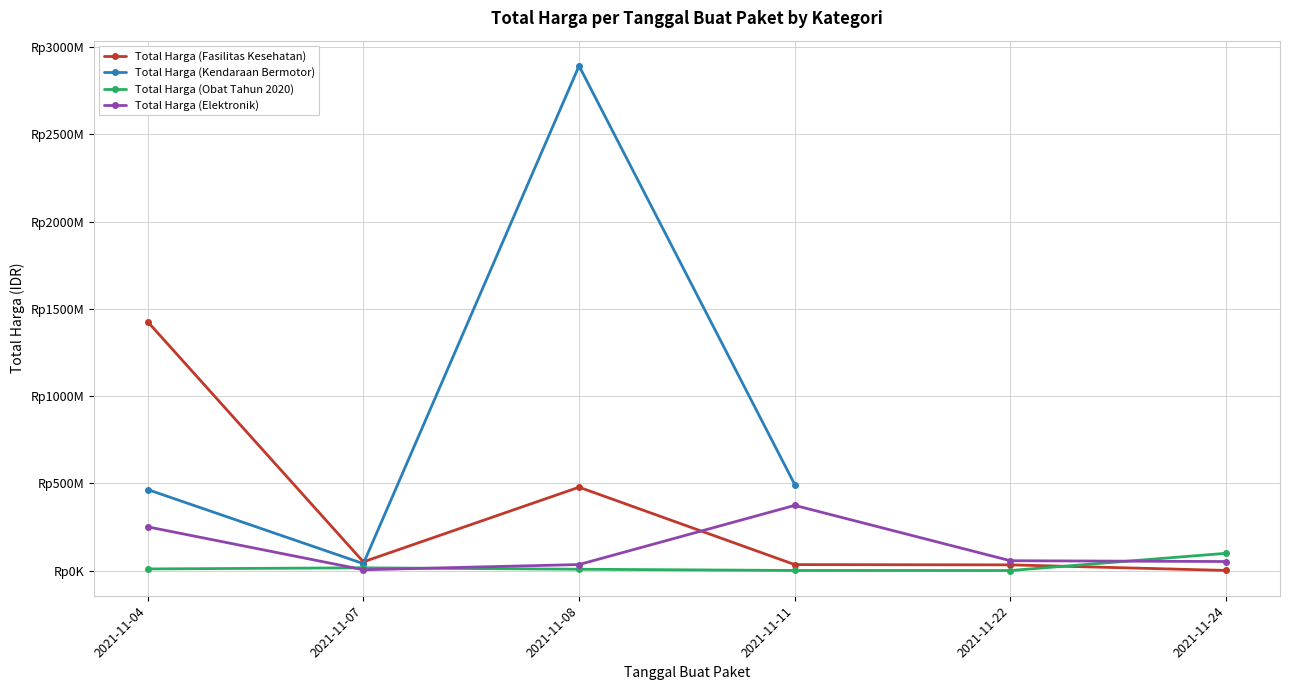

At 2021-11-11, list the series in order from largest to smallest.

Total Harga (Kendaraan Bermotor), Total Harga (Elektronik), Total Harga (Fasilitas Kesehatan), Total Harga (Obat Tahun 2020)